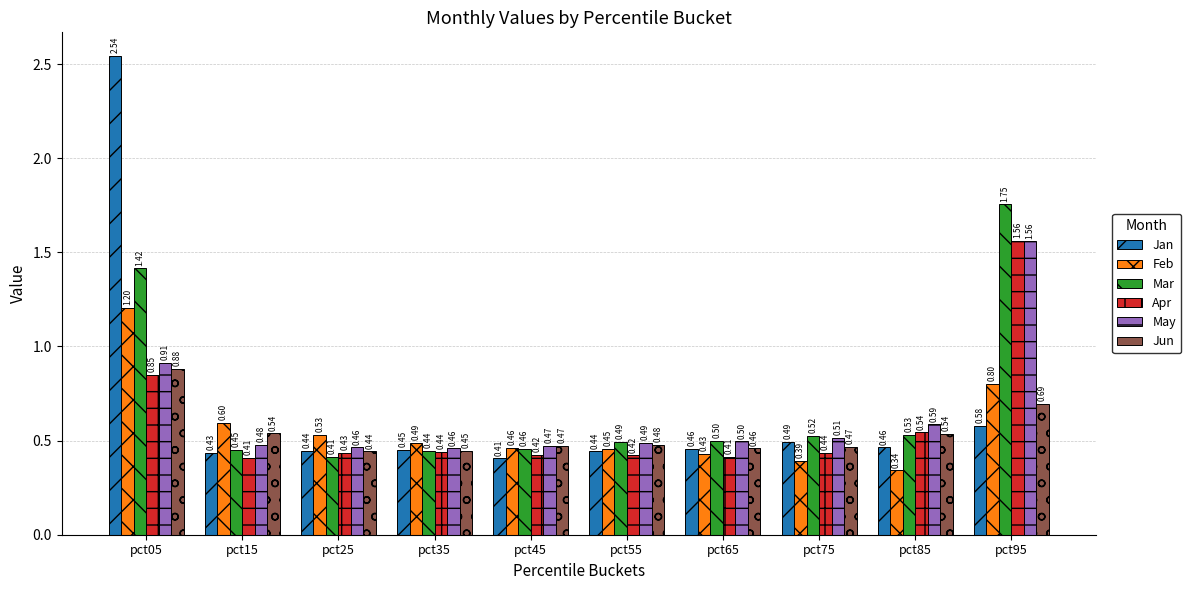

What is the difference between the highest and lowest values at pct55?

0.1